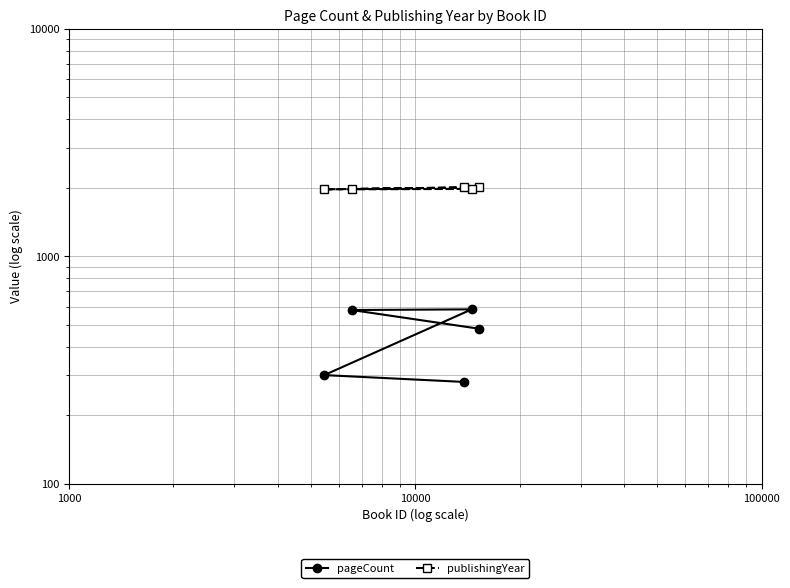

How many data points in pageCount are above 480?

2